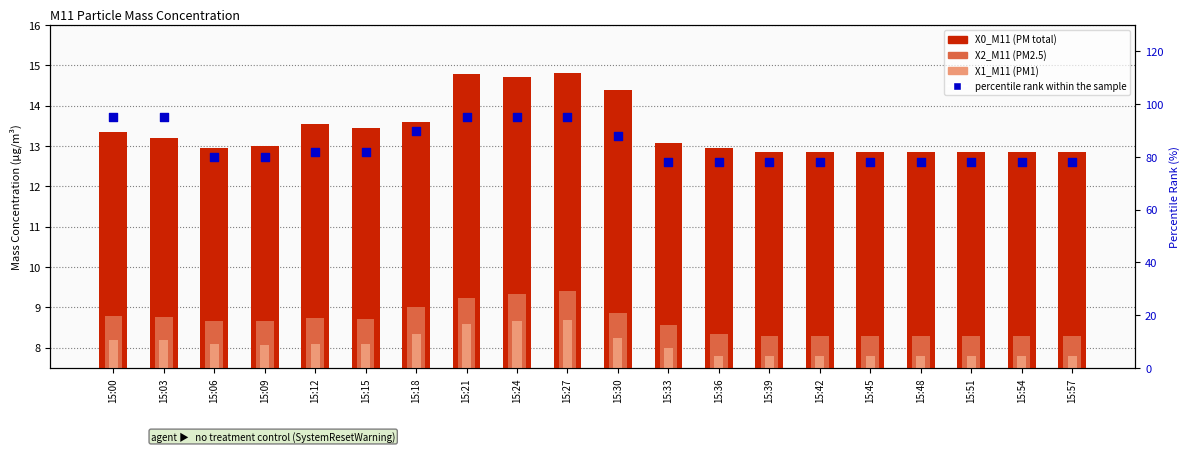

Is the value of percentile rank within the sample at 15:06 greater than the value of X2_M11 (PM2.5) at 15:45?

Yes